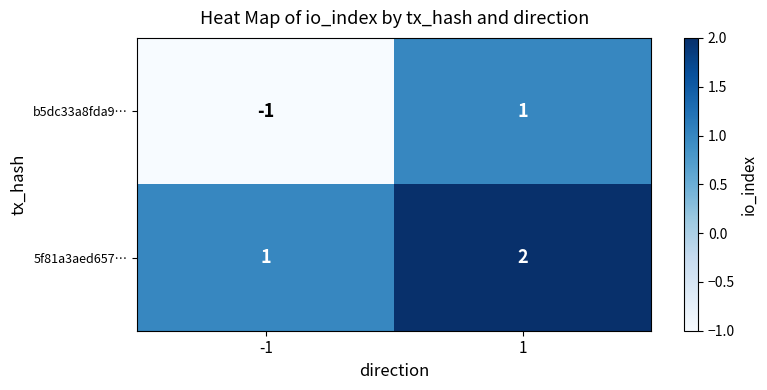

How many data points does each series have?

2